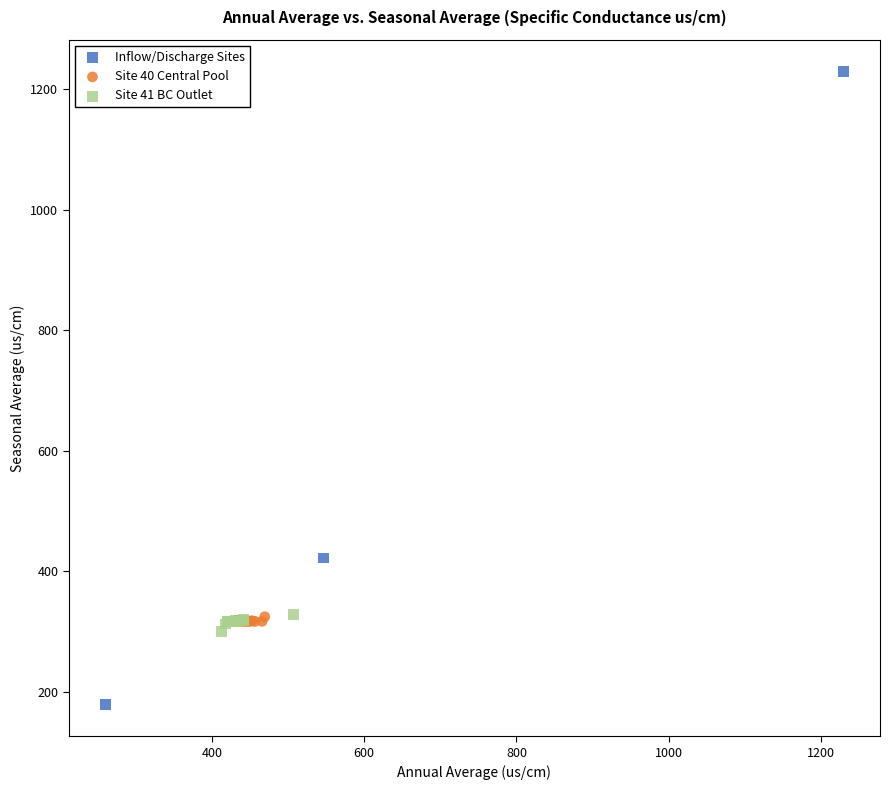

Which series contains the highest Y value?

Inflow/Discharge Sites